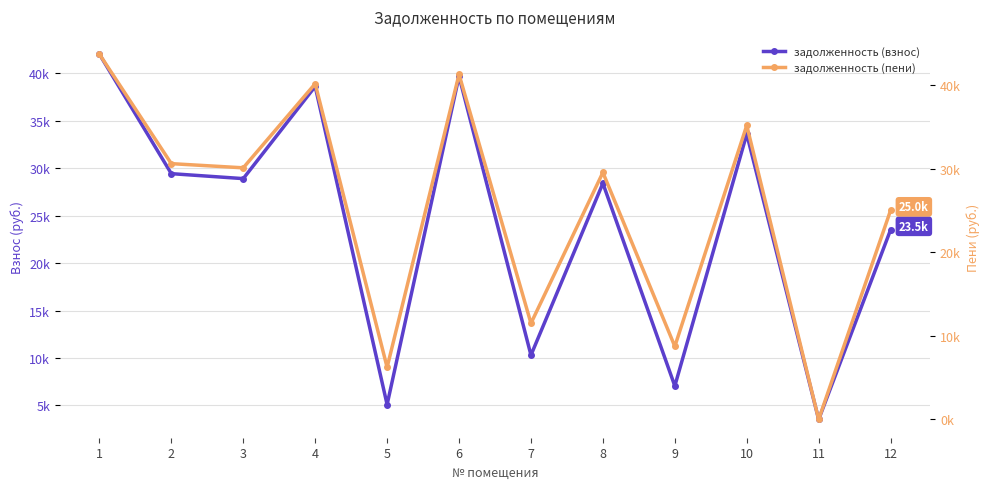

How many times do задолженность (пени) and задолженность (взнос) cross each other?

2